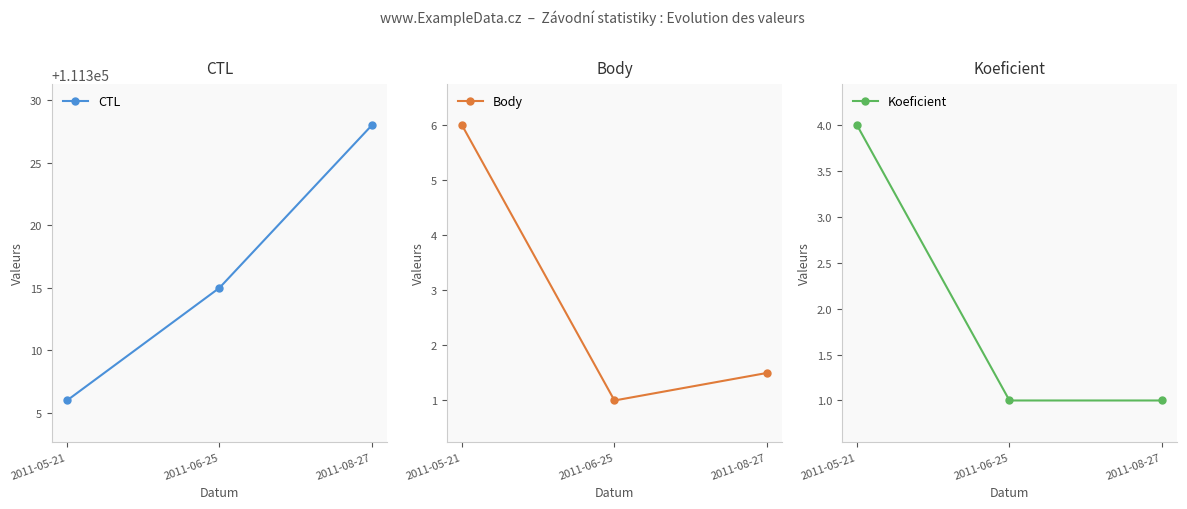

What is the approximate value of CTL at 2011-06-25?

111315